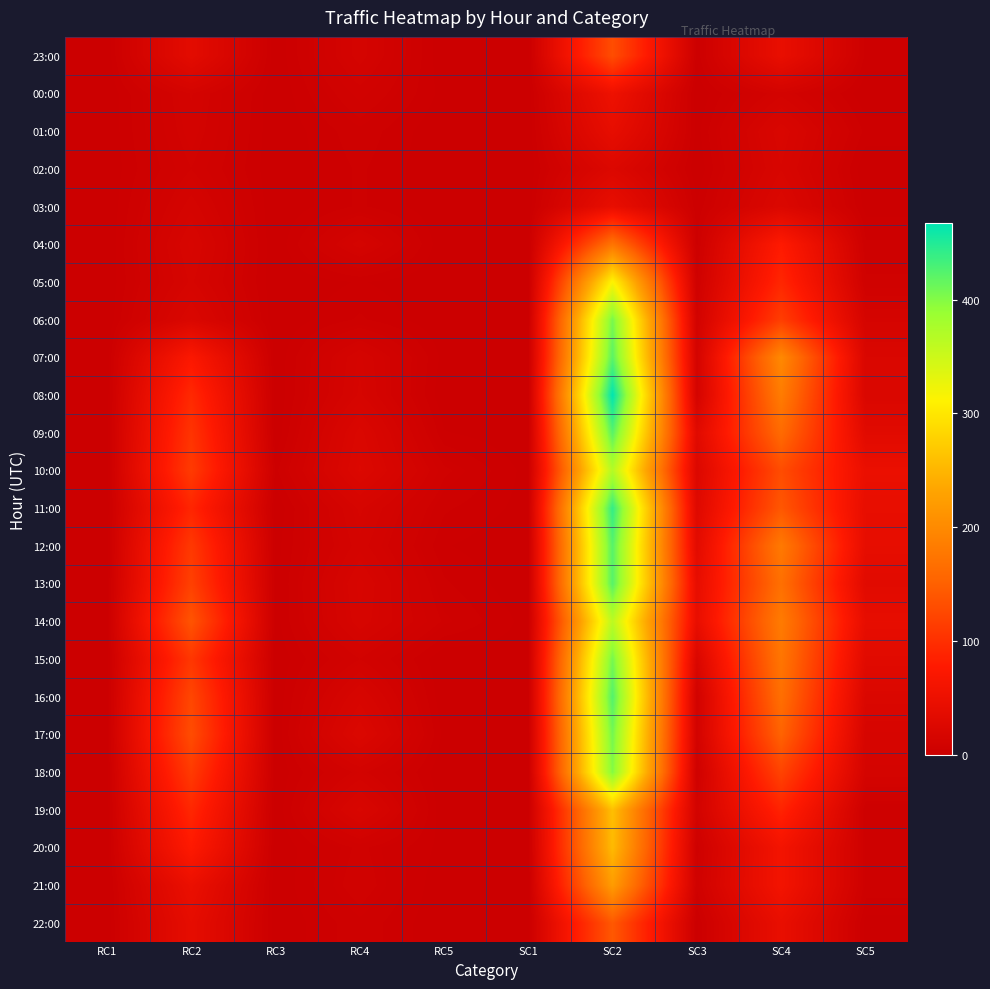

Rank the series by their maximum value, from lowest to highest.

02:00, 01:00, 03:00, 00:00, 23:00, 22:00, 04:00, 21:00, 20:00, 19:00, 05:00, 14:00, 10:00, 18:00, 06:00, 15:00, 17:00, 07:00, 09:00, 12:00, 13:00, 16:00, 11:00, 08:00